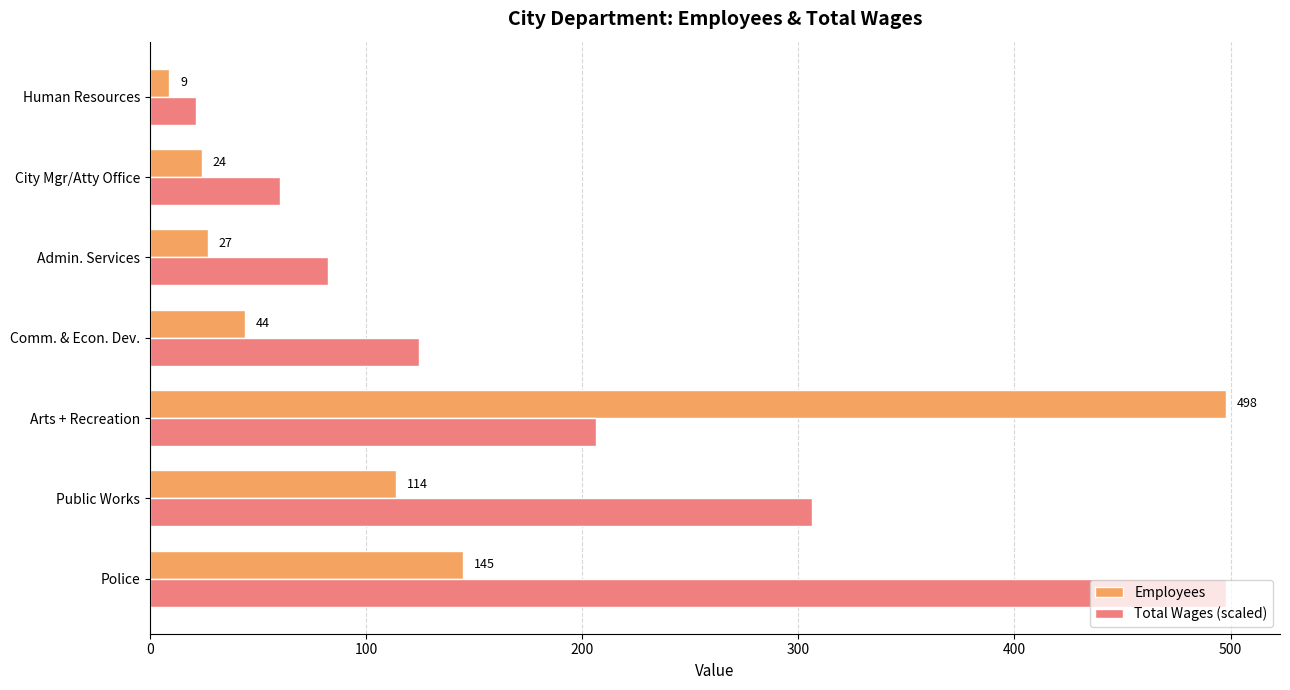

At how many categories does at least one series exceed 495?

2